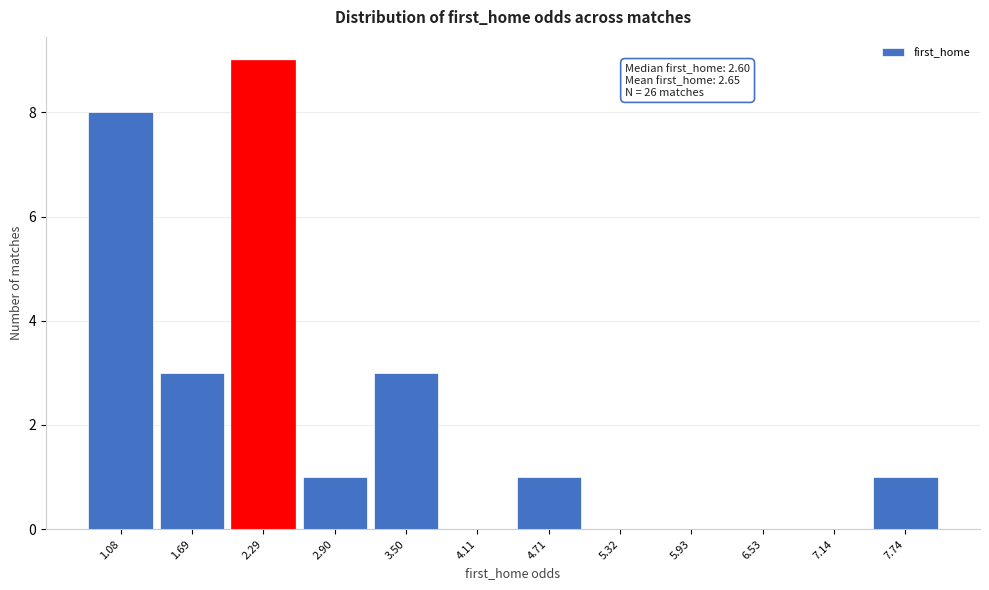

Reading left to right, transcribe all the data shown in this chart.

1.08=8	1.69=3	2.29=9	2.90=1	3.50=3	4.11=0	4.71=1	5.32=0	5.93=0	6.53=0	7.14=0	7.74=1